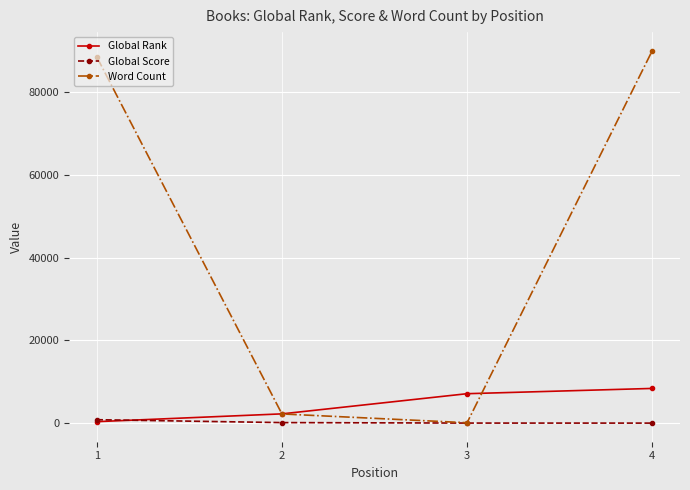

How many lines are shown in the chart?

3